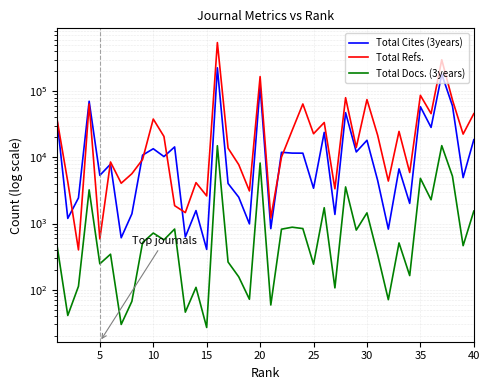

What is the label of the 10th point from the right?

30